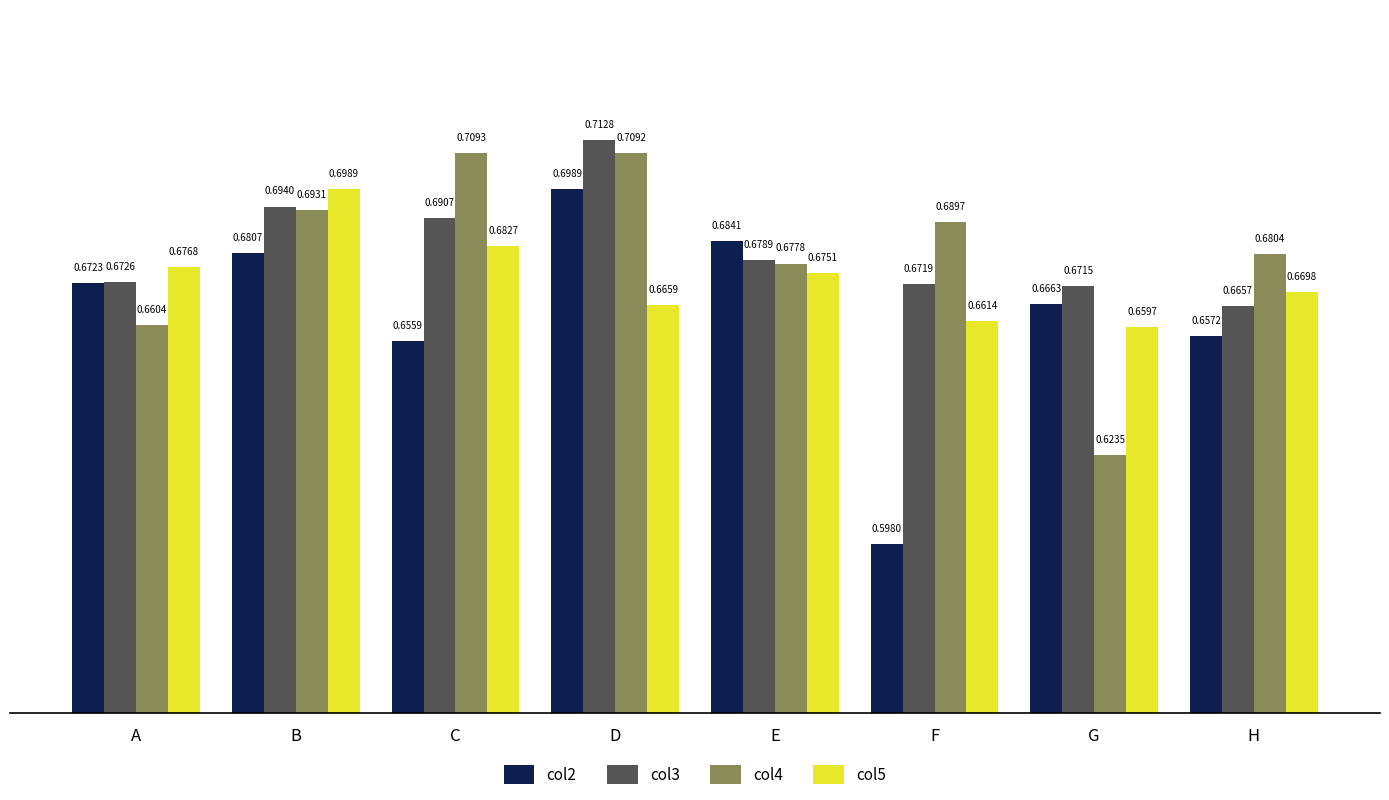

Which series has the widest spread of values?

col2